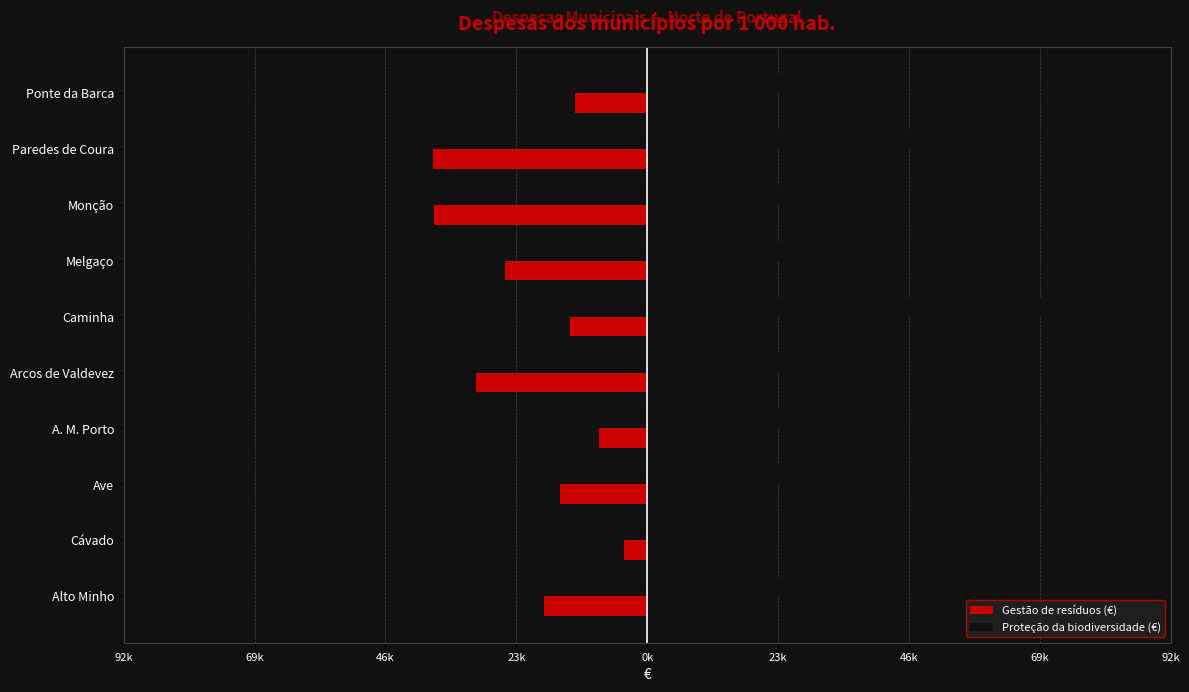

What are all the series names shown in the legend?

Gestão de resíduos (€), Proteção da biodiversidade (€)